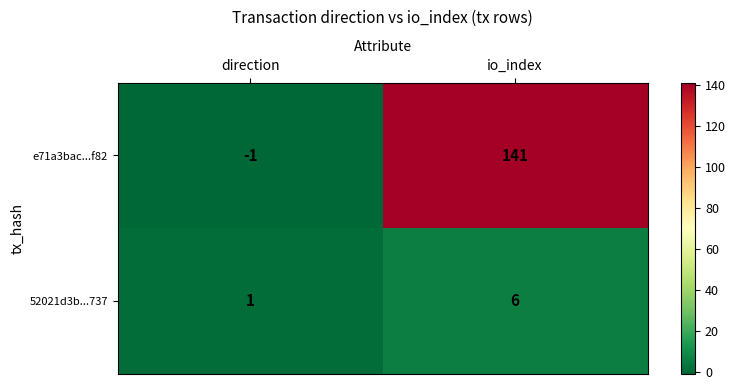

What is the sum of all 52021d3b...737 values?

7